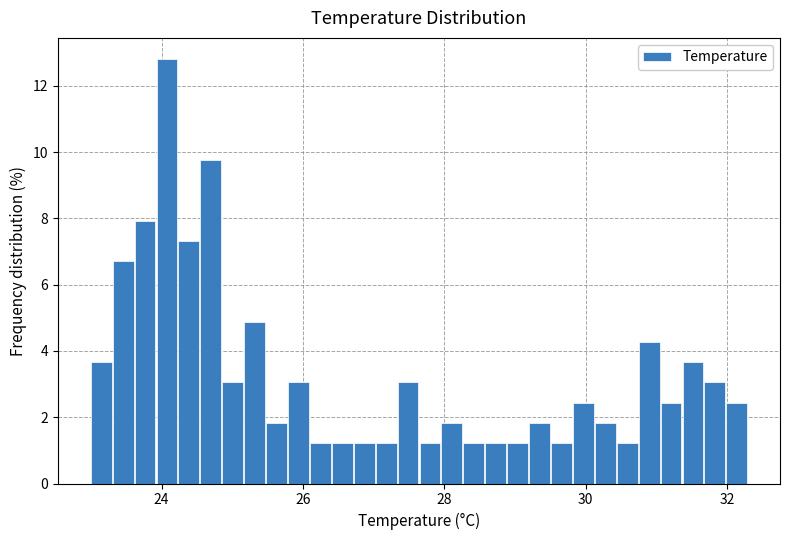

Read against the x-axis, roughly where is the centre of the tallest bar?

24.0